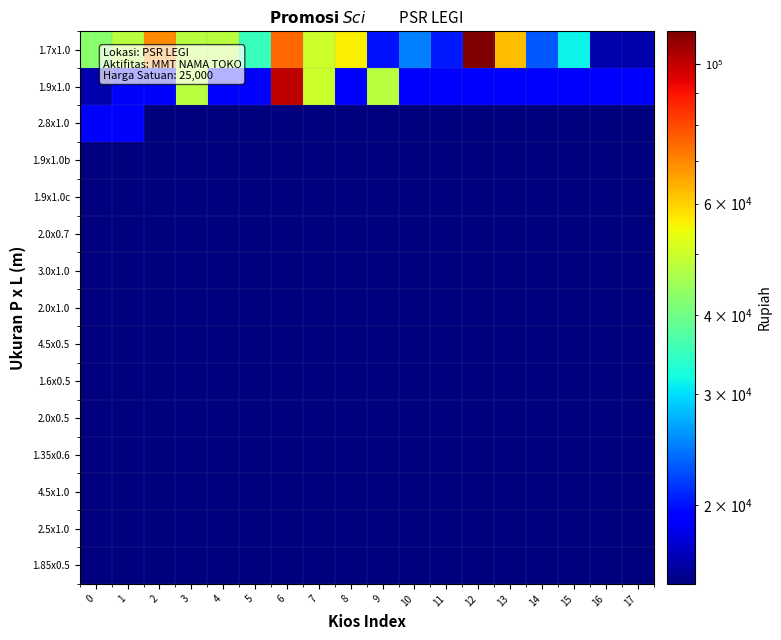

Between 13 and 2, which is larger?

2